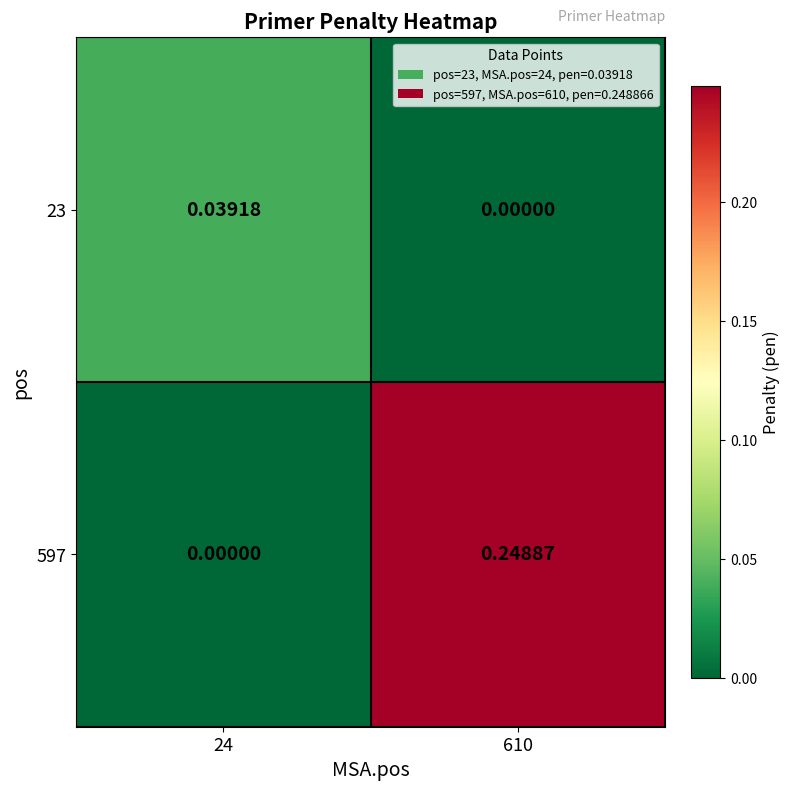

Count the number of data series in this chart.

2